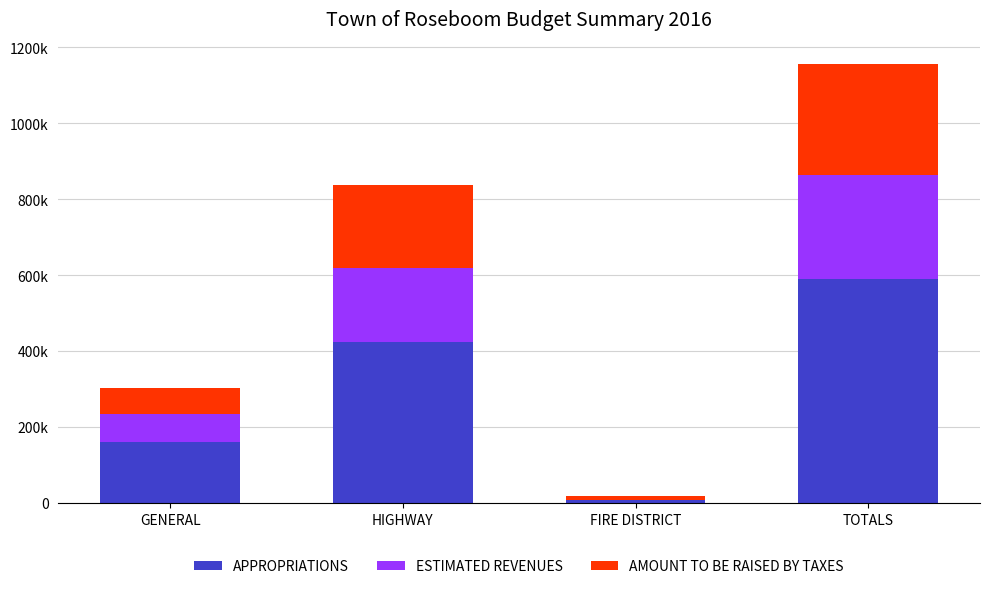

Rank the series at HIGHWAY from highest to lowest value.

APPROPRIATIONS, AMOUNT TO BE RAISED BY TAXES, ESTIMATED REVENUES